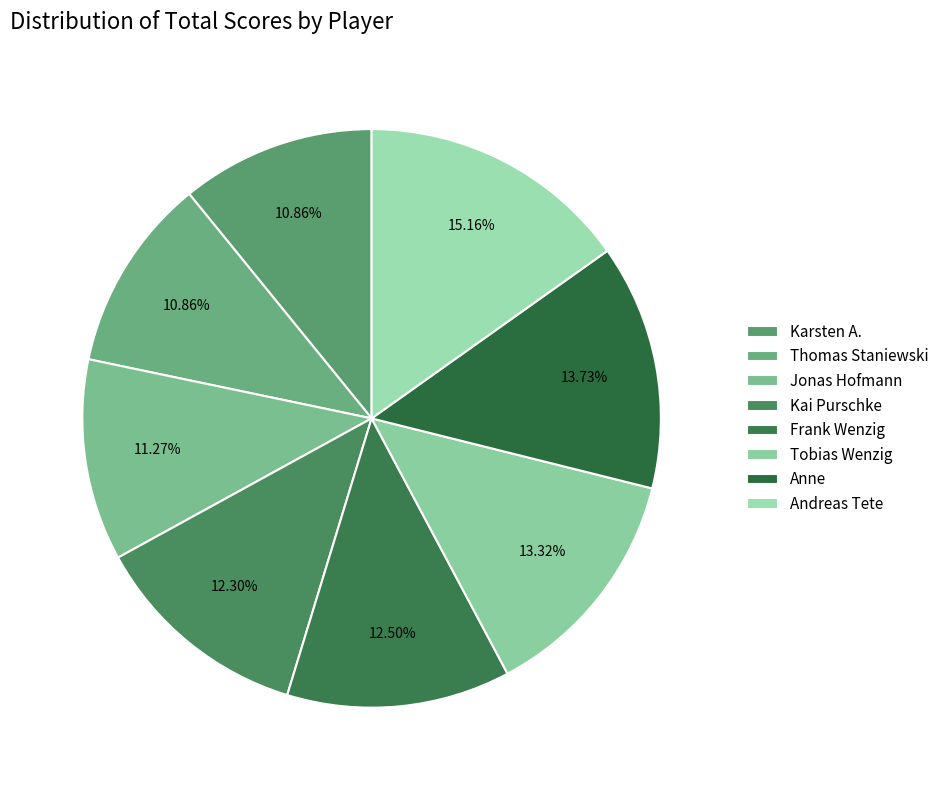

Is it true that Andreas Tete is 1% of the pie?

False